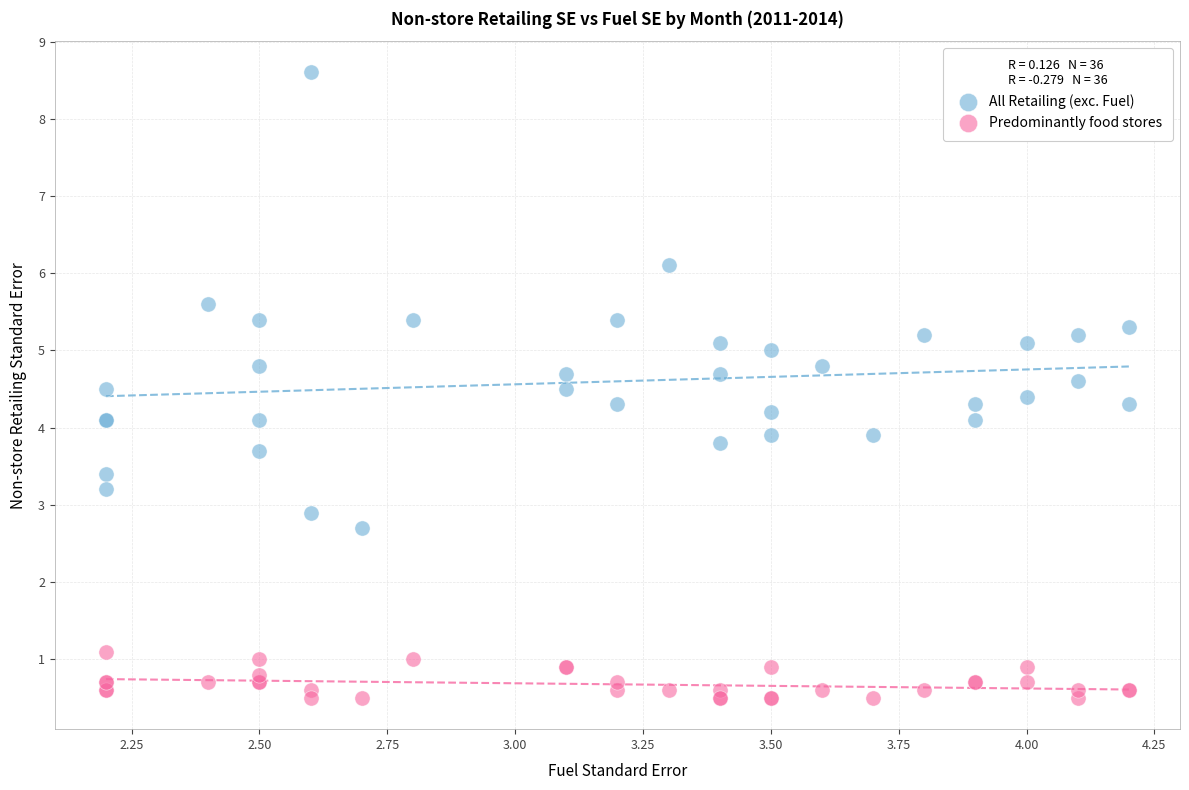

Which series reaches the minimum Y coordinate?

Predominantly food stores